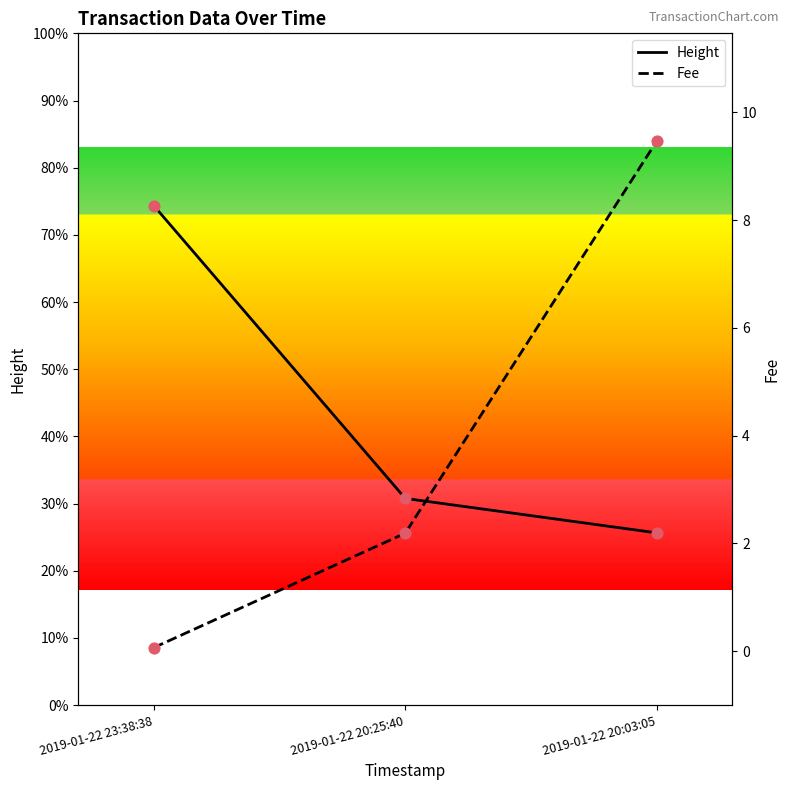

Which series contains the highest Y value?

Height